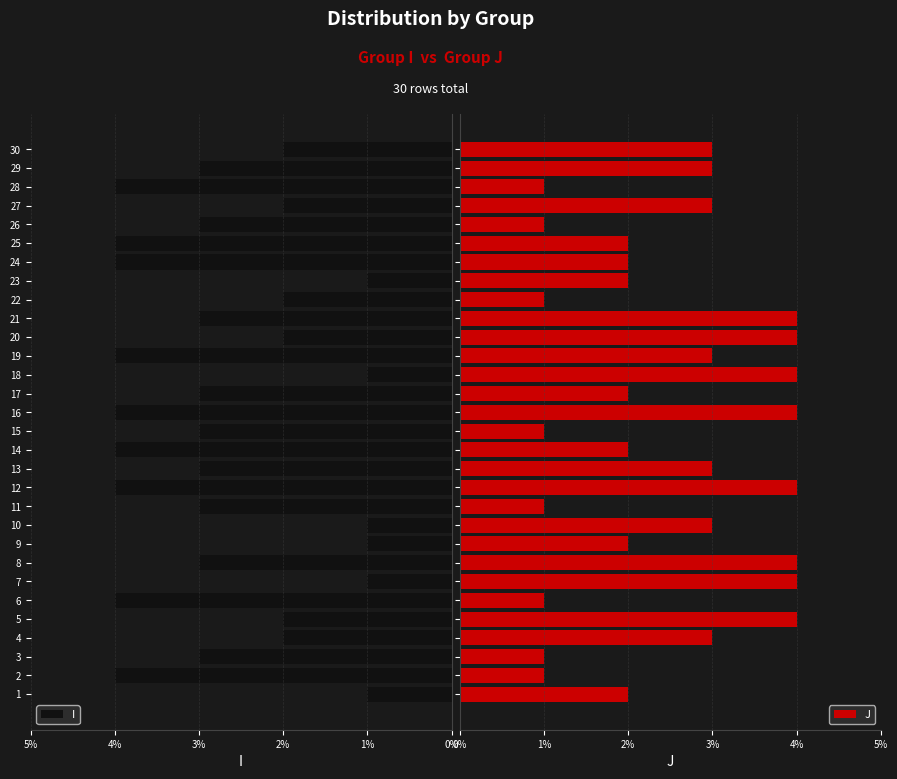

What is the sum of all I values?

81